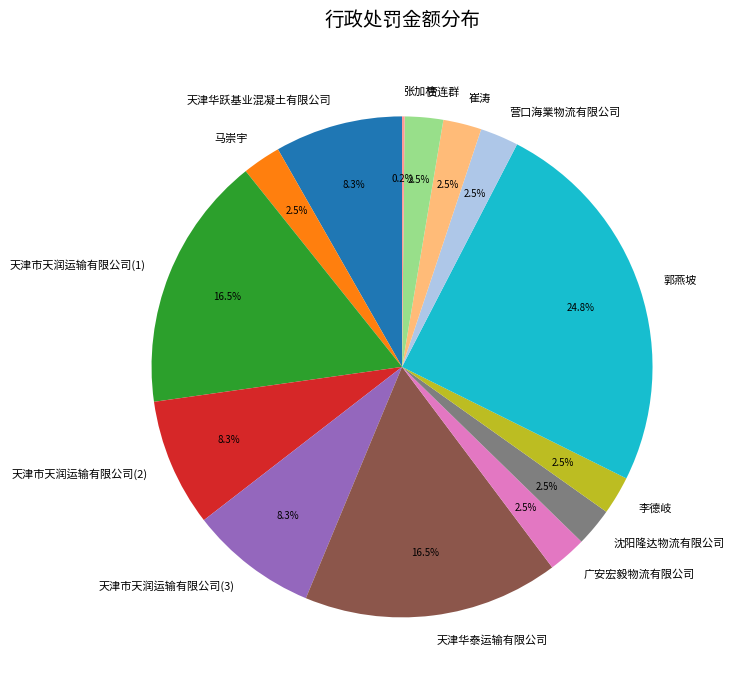

To the nearest percent, what is the difference between the largest and smallest slice percentages?

25%